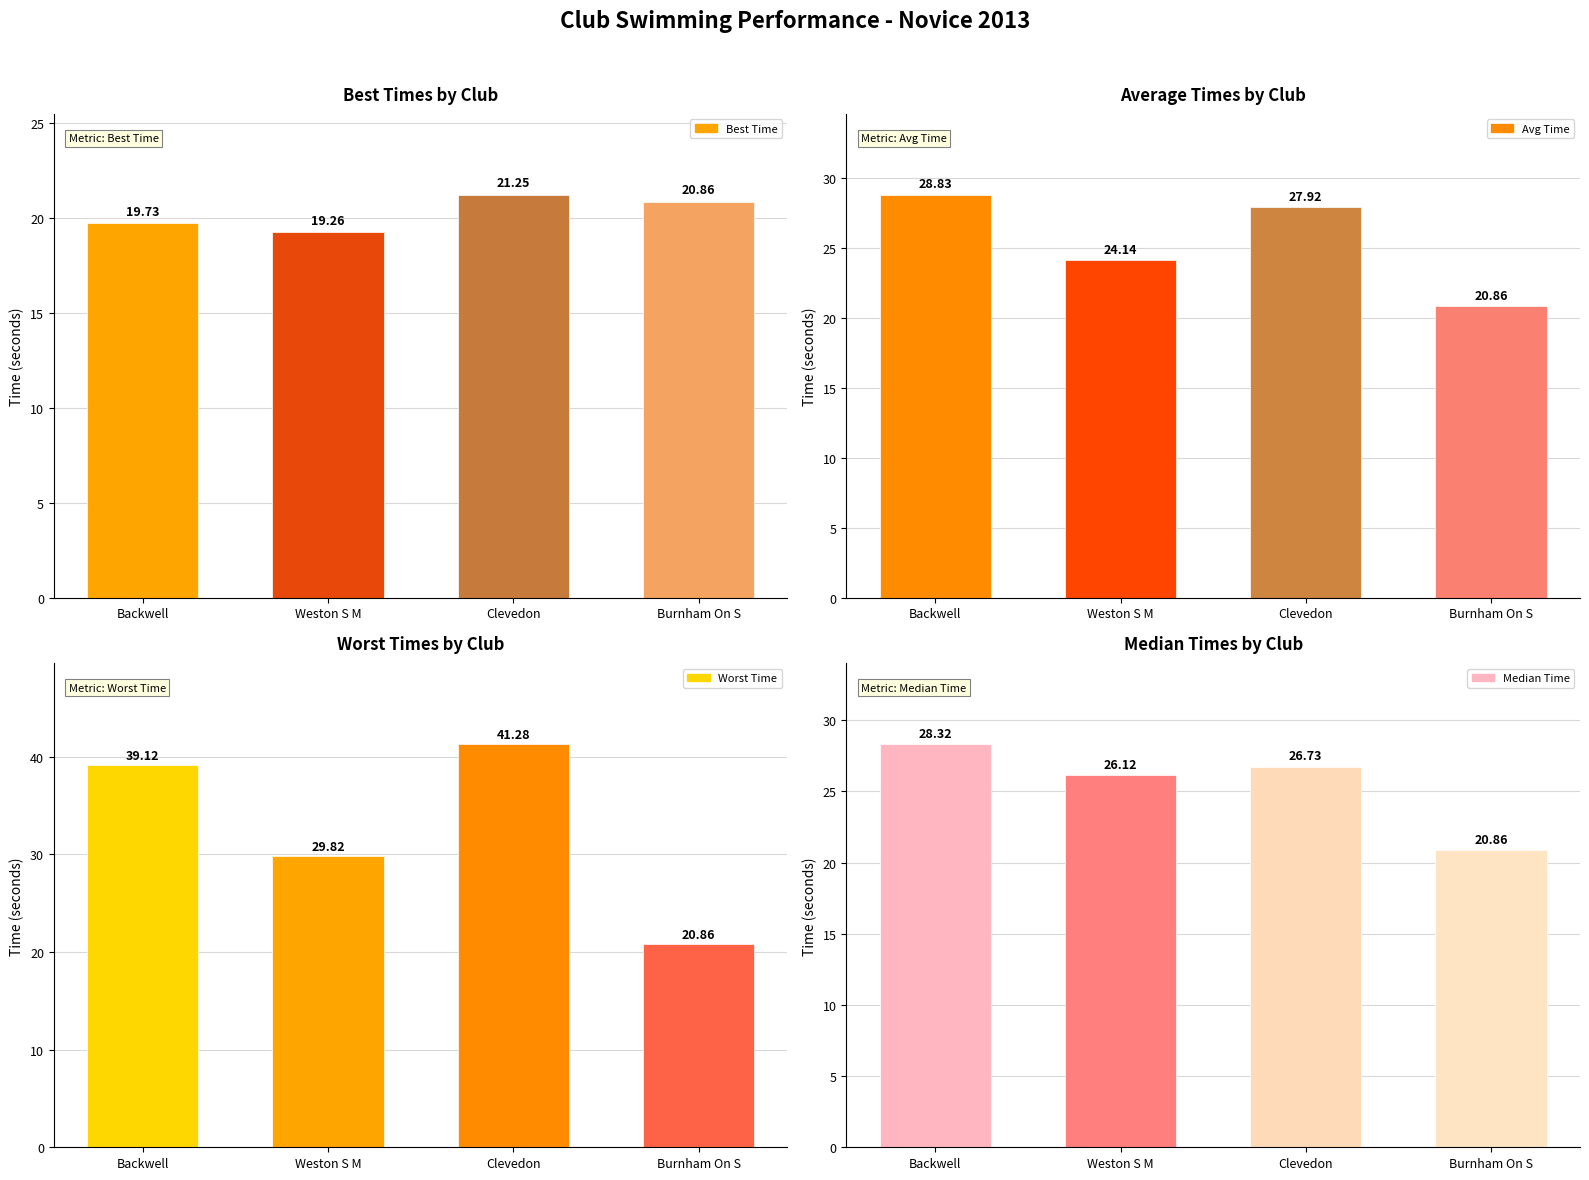

Where is Best Time nearest to the value 20?

Backwell